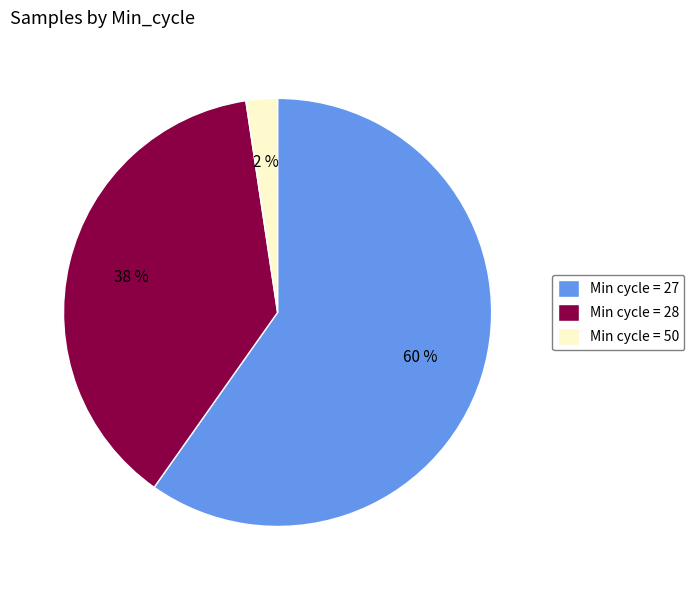

The Min cycle = 27 slice represents 60% of the pie. True or false?

True